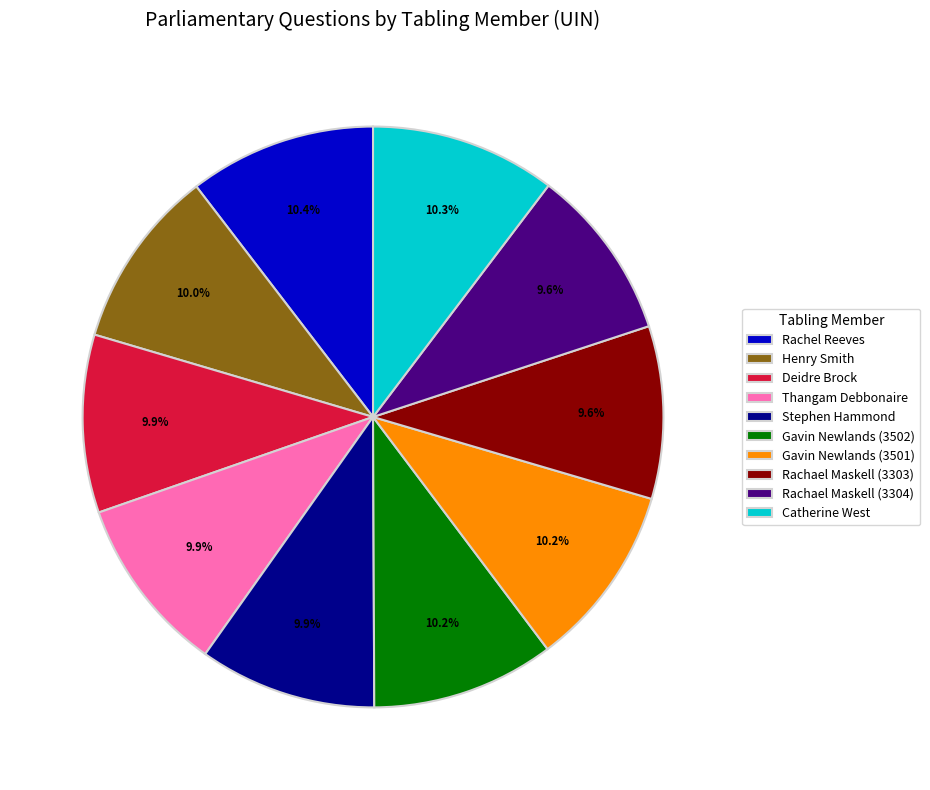

To the nearest percent, what portion does Stephen Hammond represent?

10%